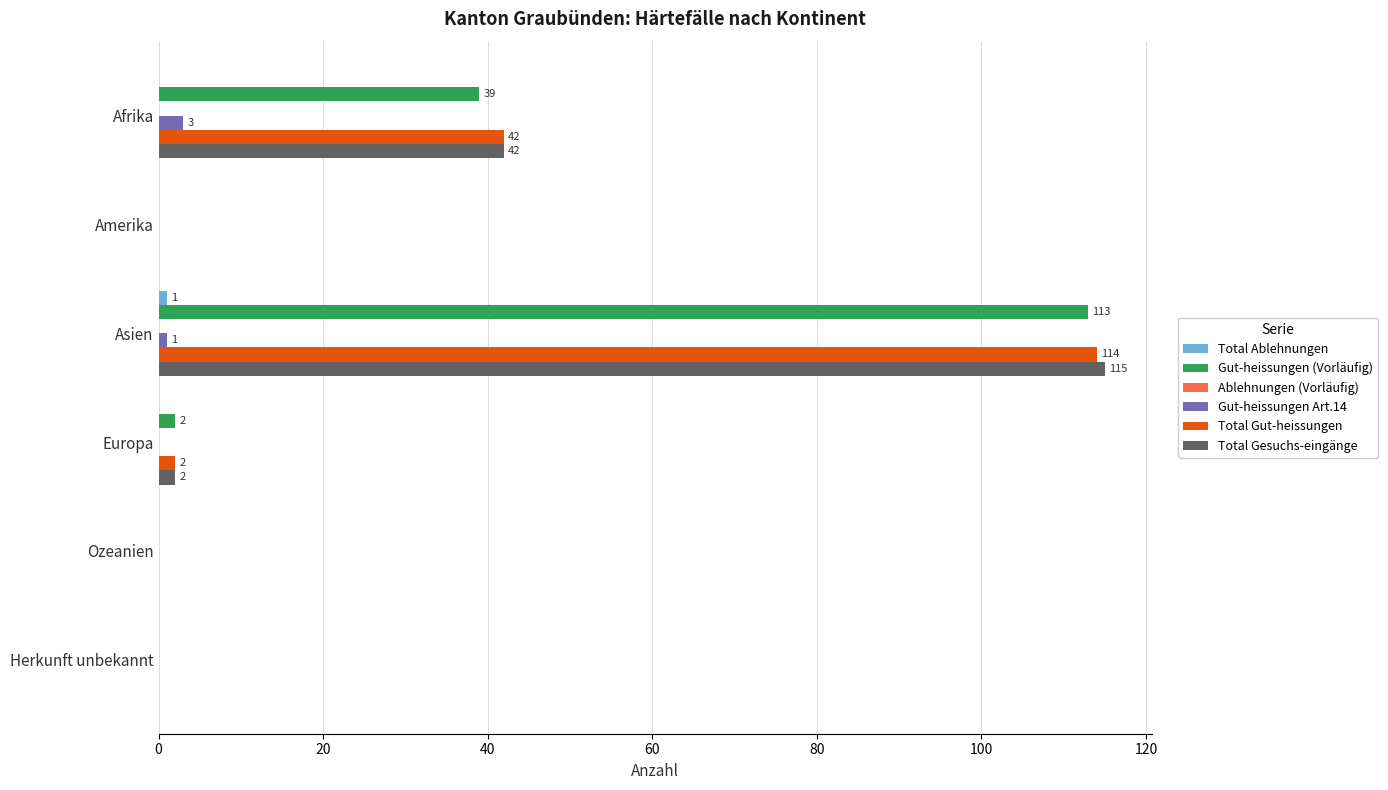

At which category does the chart reach its peak across all series?

Asien